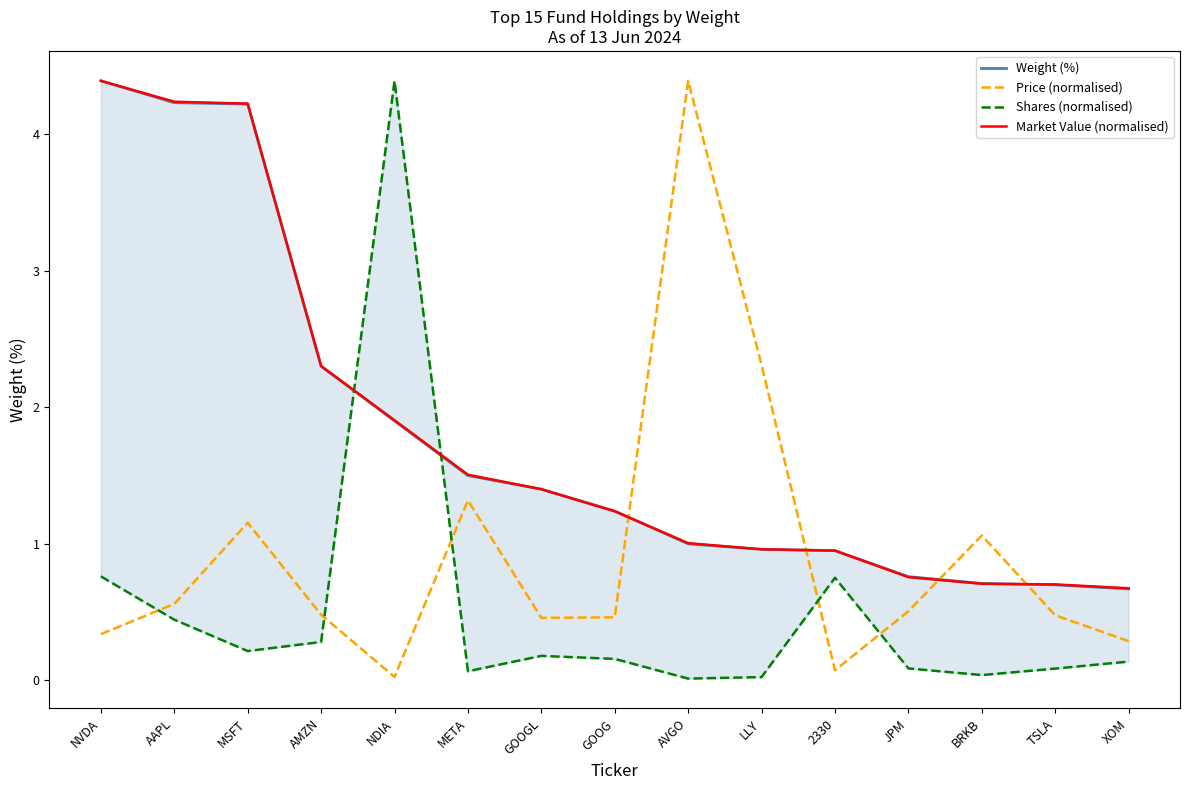

How many lines are shown in the chart?

4